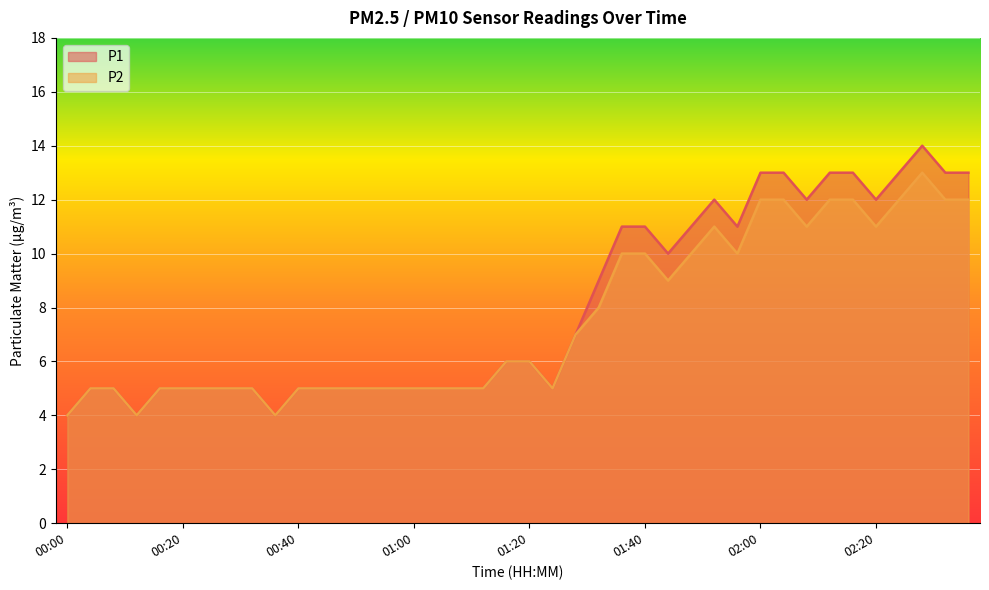

What is the difference between the maximum and minimum values in the P2 series?

9